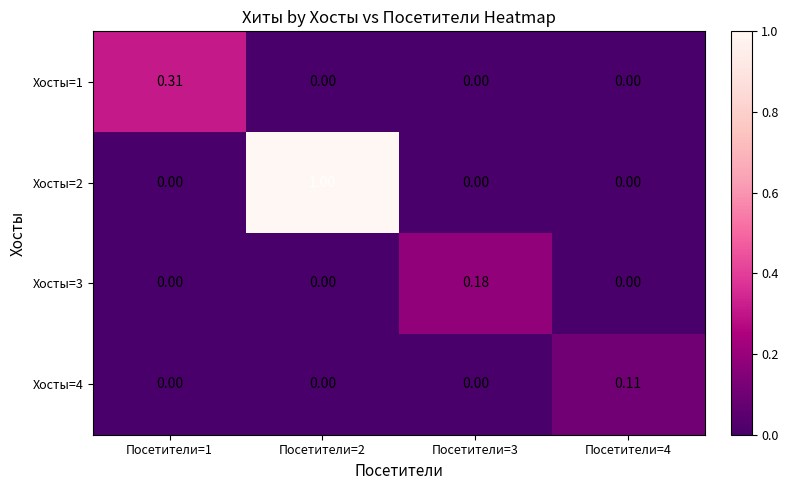

Reading right to left, what are all the values shown in this chart?

Хосты=1: Посетители=4=0.0	Посетители=3=0.0	Посетители=2=0.0	Посетители=1=0.3
Хосты=2: Посетители=4=0.0	Посетители=3=0.0	Посетители=2=1.0	Посетители=1=0.0
Хосты=3: Посетители=4=0.0	Посетители=3=0.2	Посетители=2=0.0	Посетители=1=0.0
Хосты=4: Посетители=4=0.1	Посетители=3=0.0	Посетители=2=0.0	Посетители=1=0.0